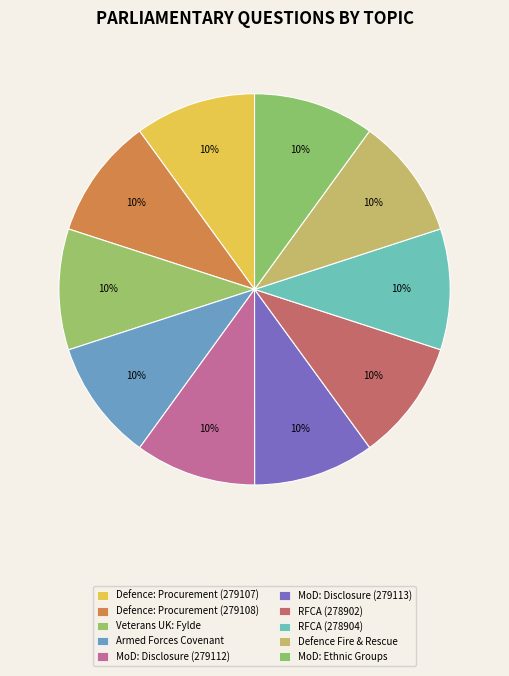

How many slices are in this pie chart?

10